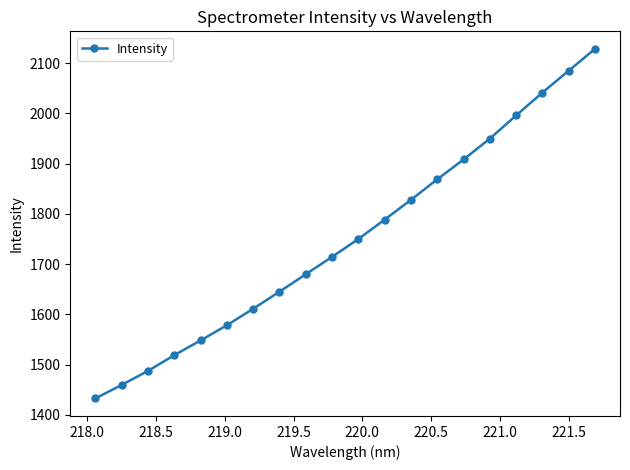

Does the chart display data point markers on the line(s)?

Yes